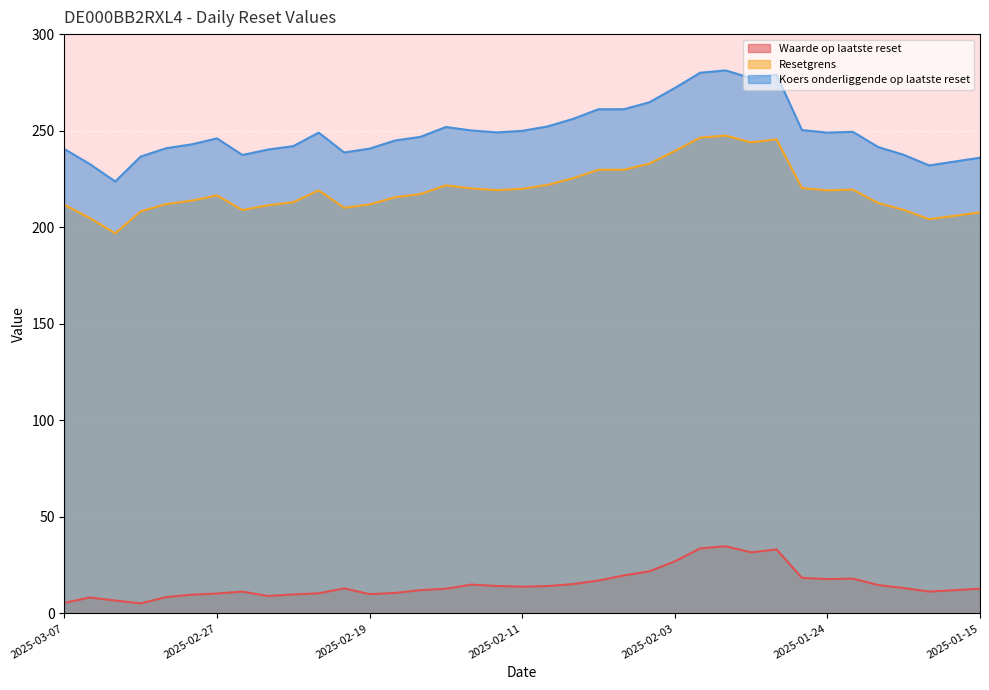

What is the value of the Resetgrens point at the 25th from the left?

239.4